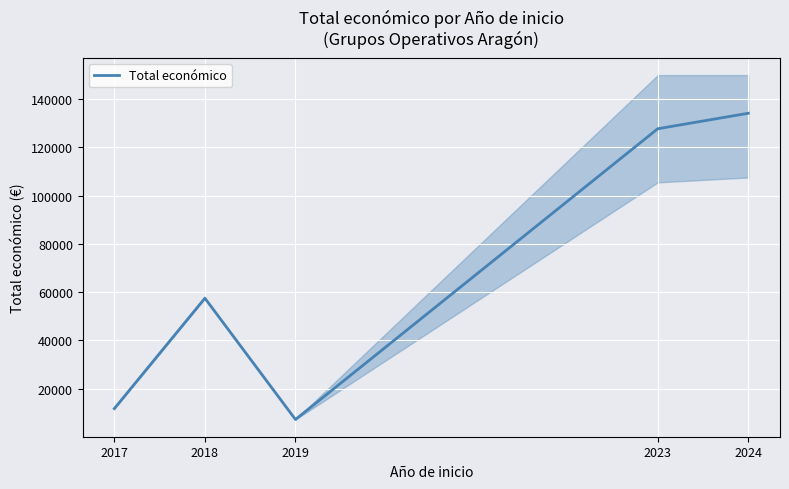

What is the ratio of the value at 2024 to the value at 2017?

11.4